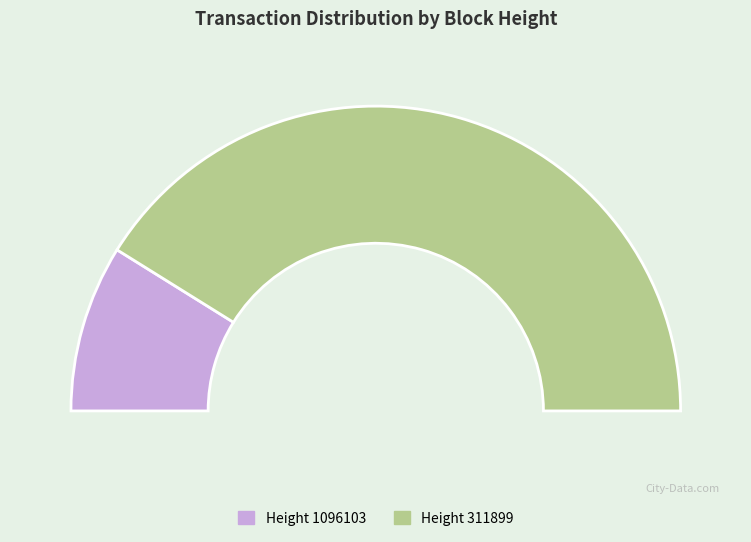

How much of the chart is everything except 1096103?

82.3%